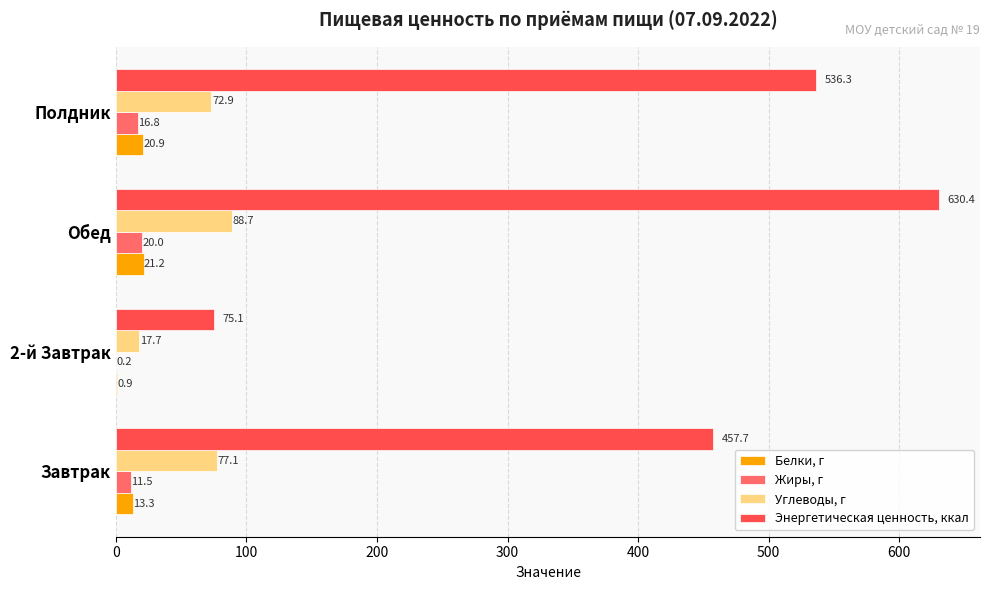

Between Завтрак and 2-й Завтрак, which series saw the biggest shift?

Энергетическая ценность, ккал